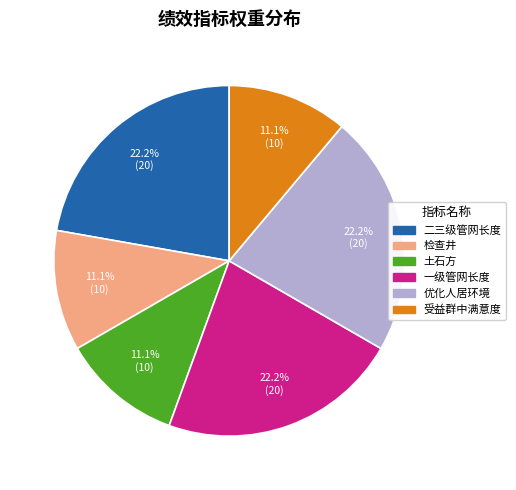

Is there any slice that represents more than half of the pie?

No